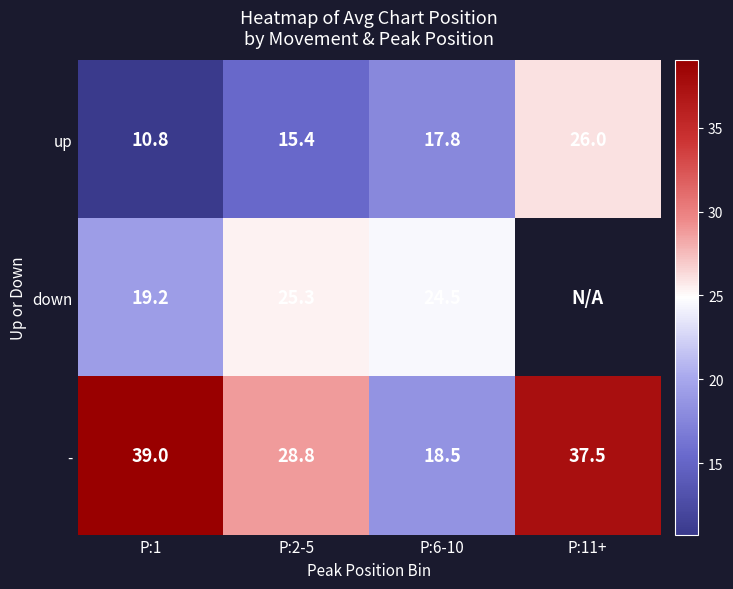

Which has a higher value, P:2-5 or P:6-10?

P:6-10